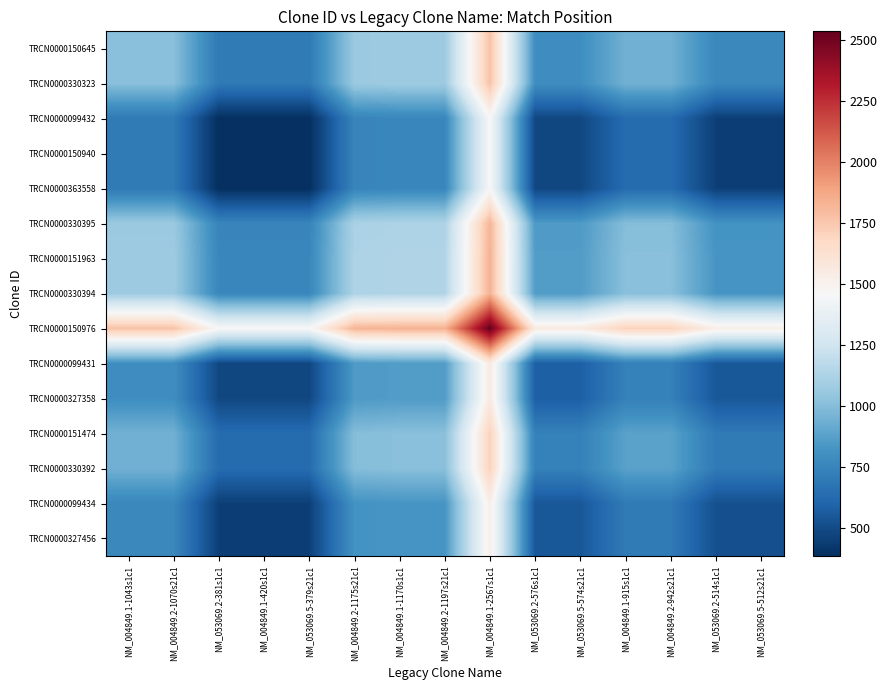

At which category does the chart reach its peak across all series?

NM_004849.1-2567s1c1